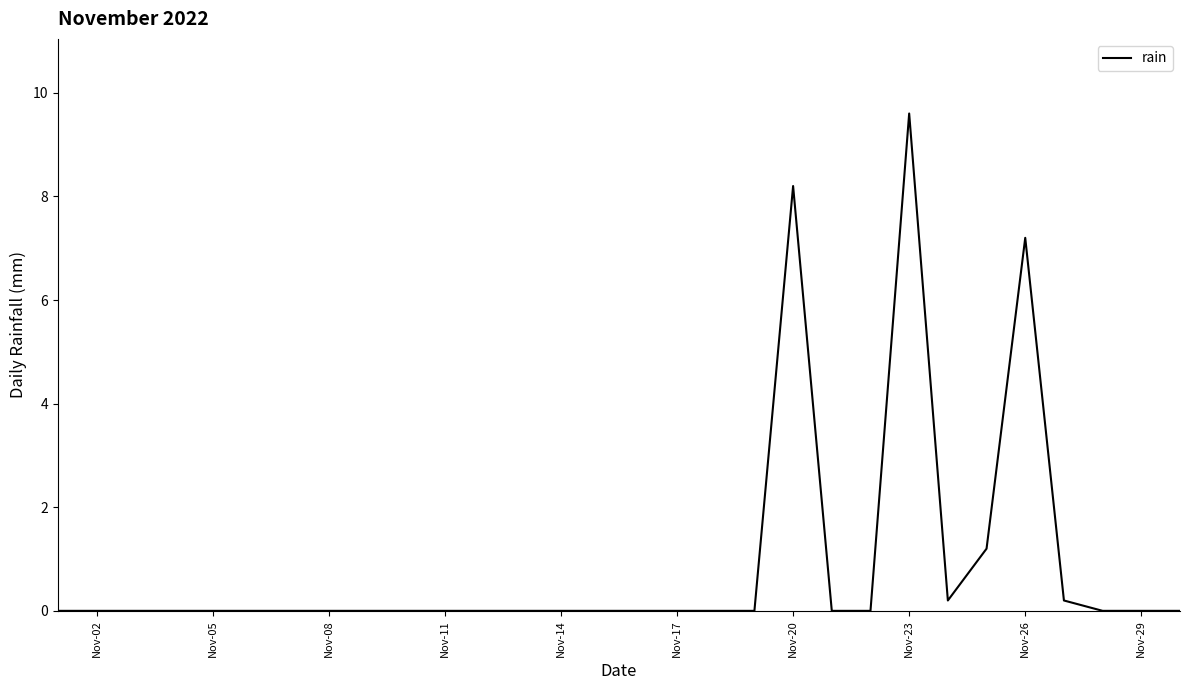

What is the difference between the maximum and minimum values?

9.6